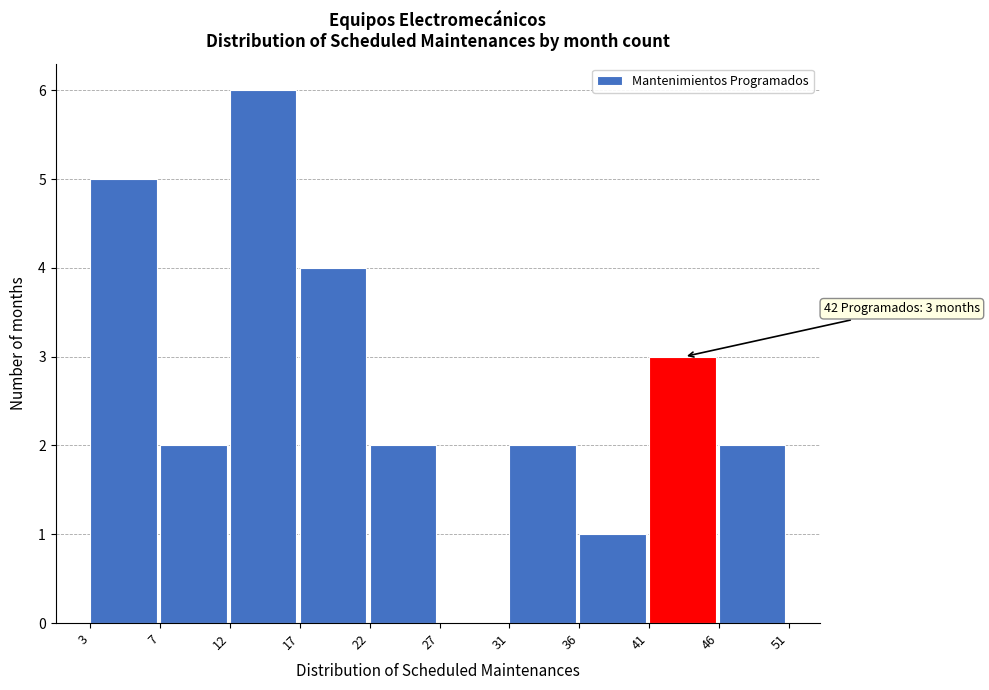

Reading right to left, list all the values displayed in this chart.

46=2	41=3	36=1	31=2	27=0	22=2	17=4	12=6	7=2	3=5